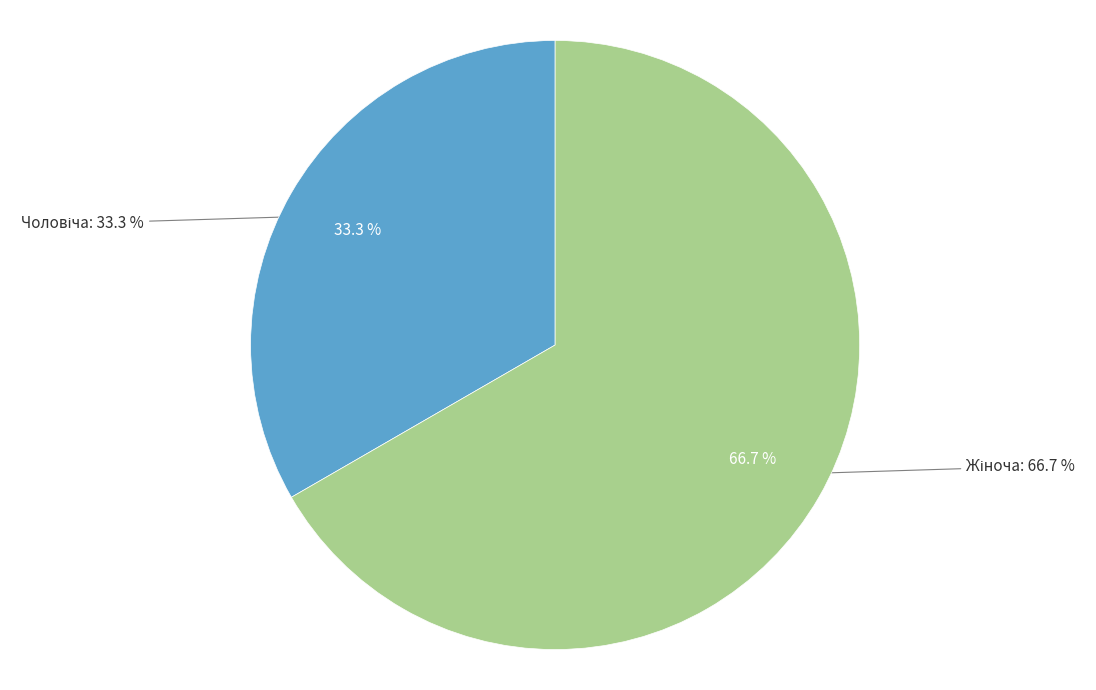

To the nearest percent, what percentage of the pie is Жіноча?

67%